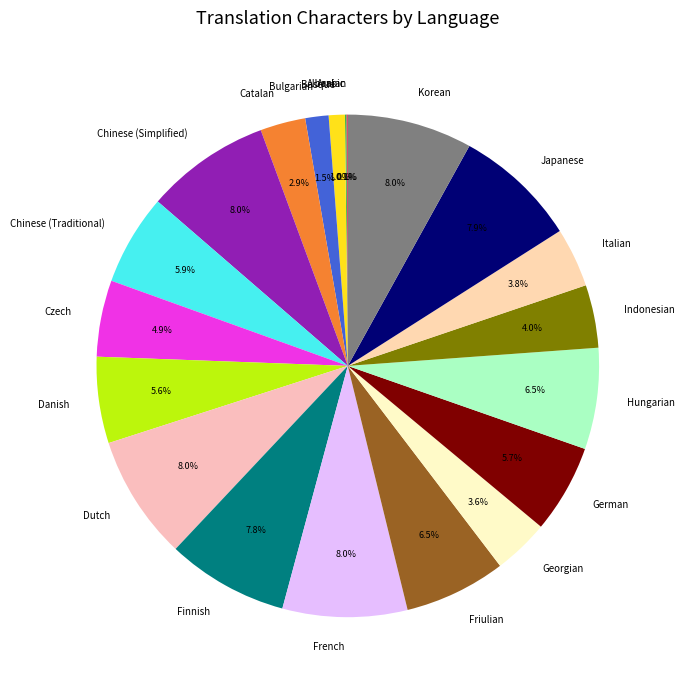

Does Catalan account for over 50% of the chart?

No